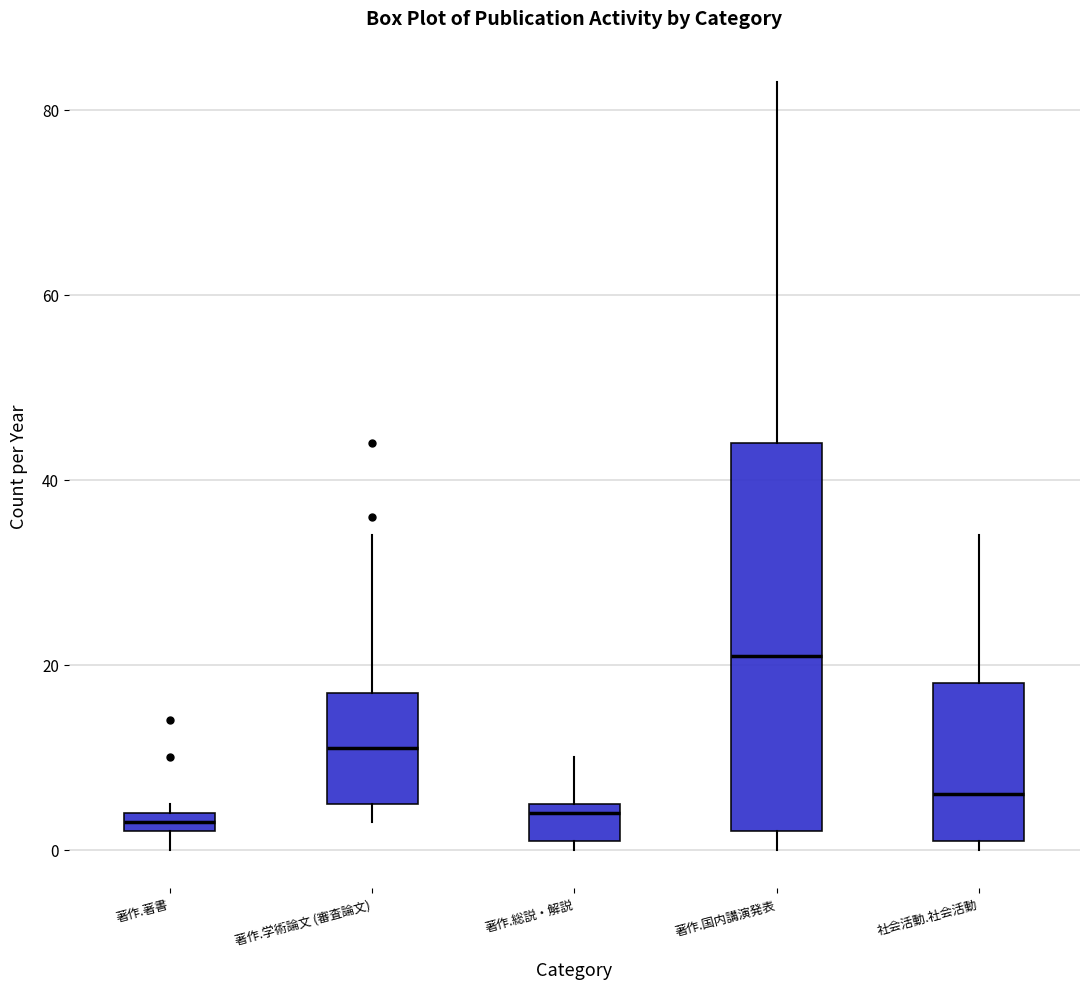

Which box is the tallest, from its lower edge to its upper edge?

著作.国内講演発表